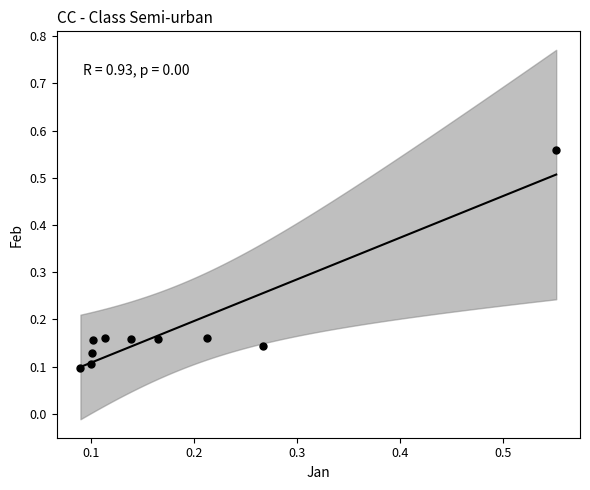

What is the range of Y values (max minus min)?

0.5